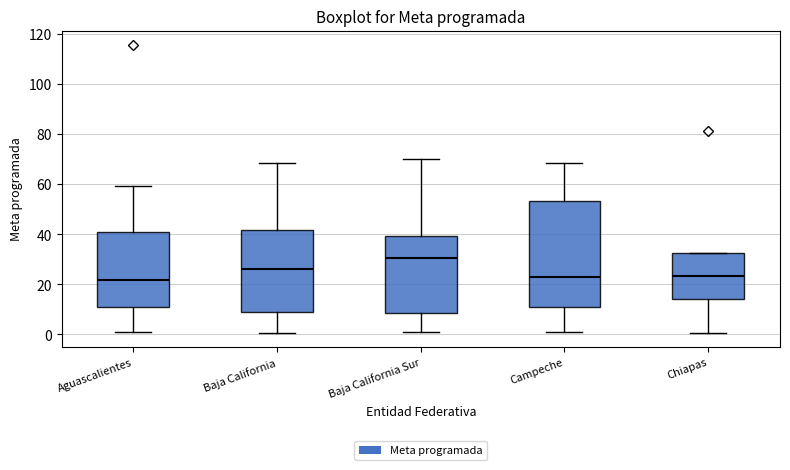

Comparing the boxes themselves (not the whiskers), which one is the tallest?

Campeche